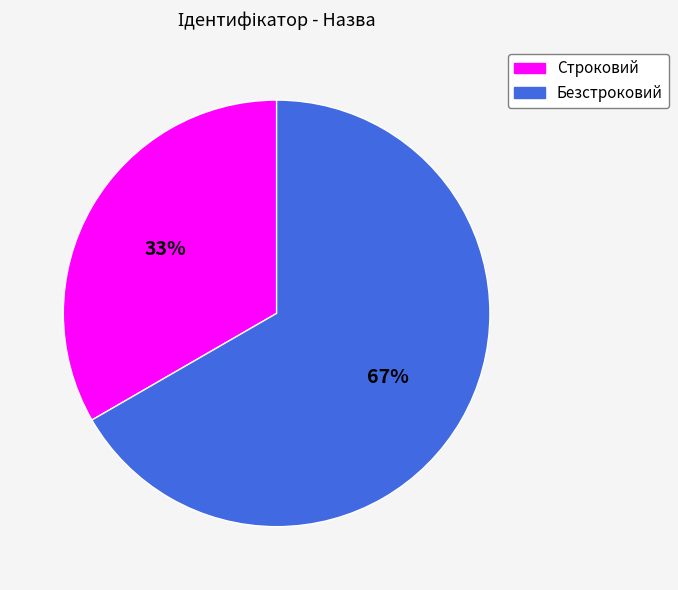

Which category accounts for the majority?

Безстроковий